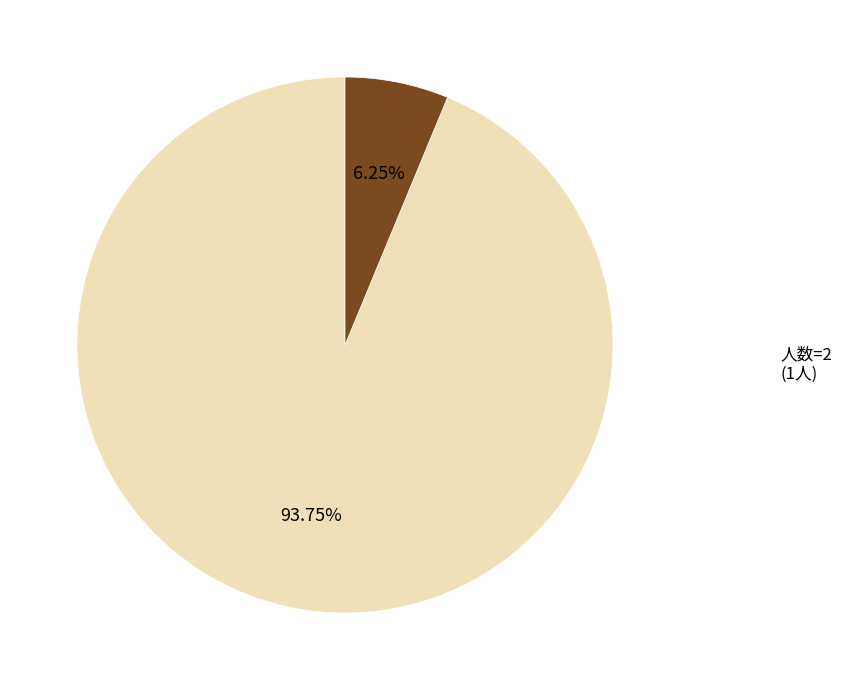

What is the ratio of the value at 人数=1 to the value at 人数=2?

15.0